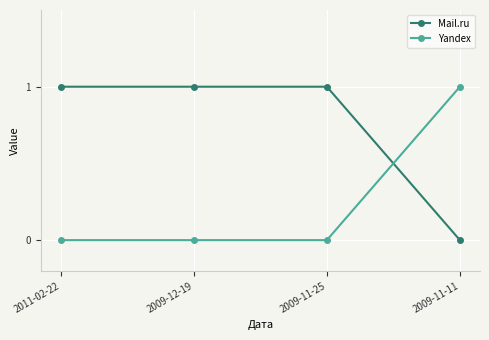

What is the spread (max minus min) of values at 2009-11-11?

1